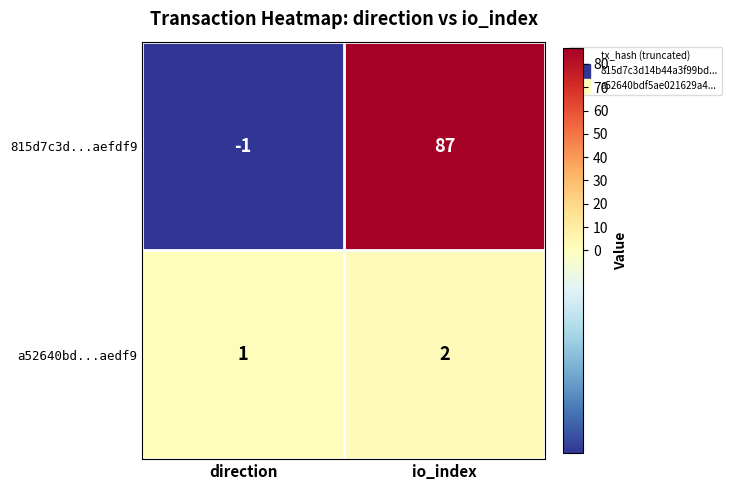

Which series has the largest total across all categories?

815d7c3d...aefdf9